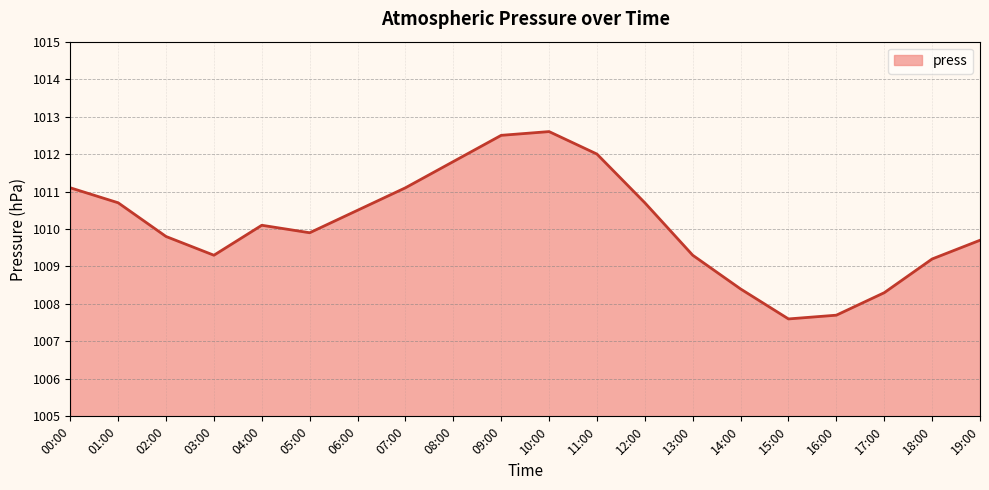

Does the chart have visible grid lines?

Yes